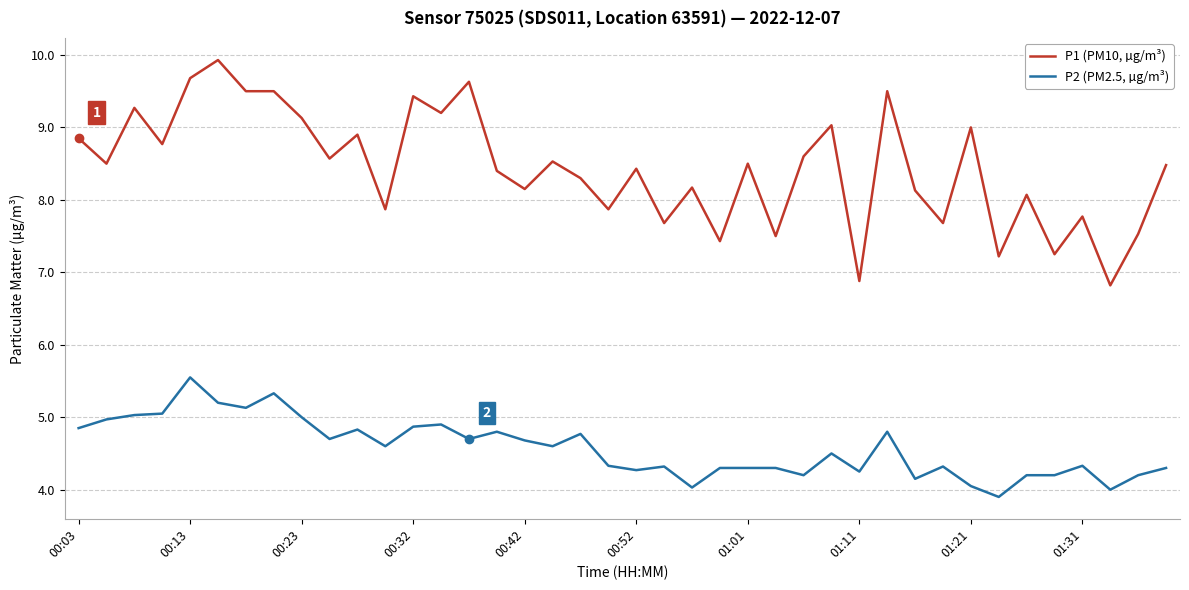

What is the smallest value displayed?

3.9